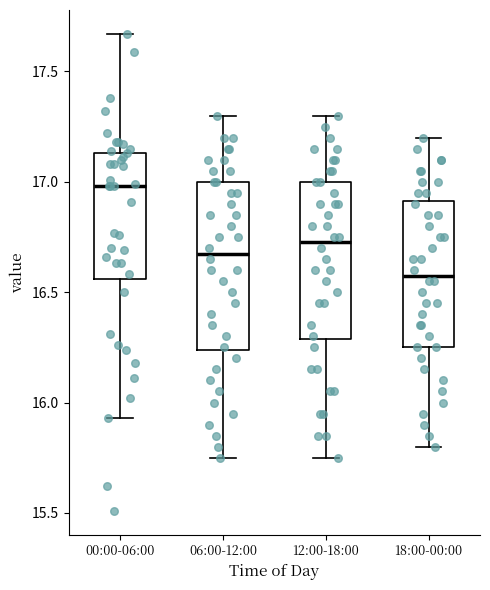

Comparing the boxes themselves (not the whiskers), which one is the tallest?

06:00-12:00